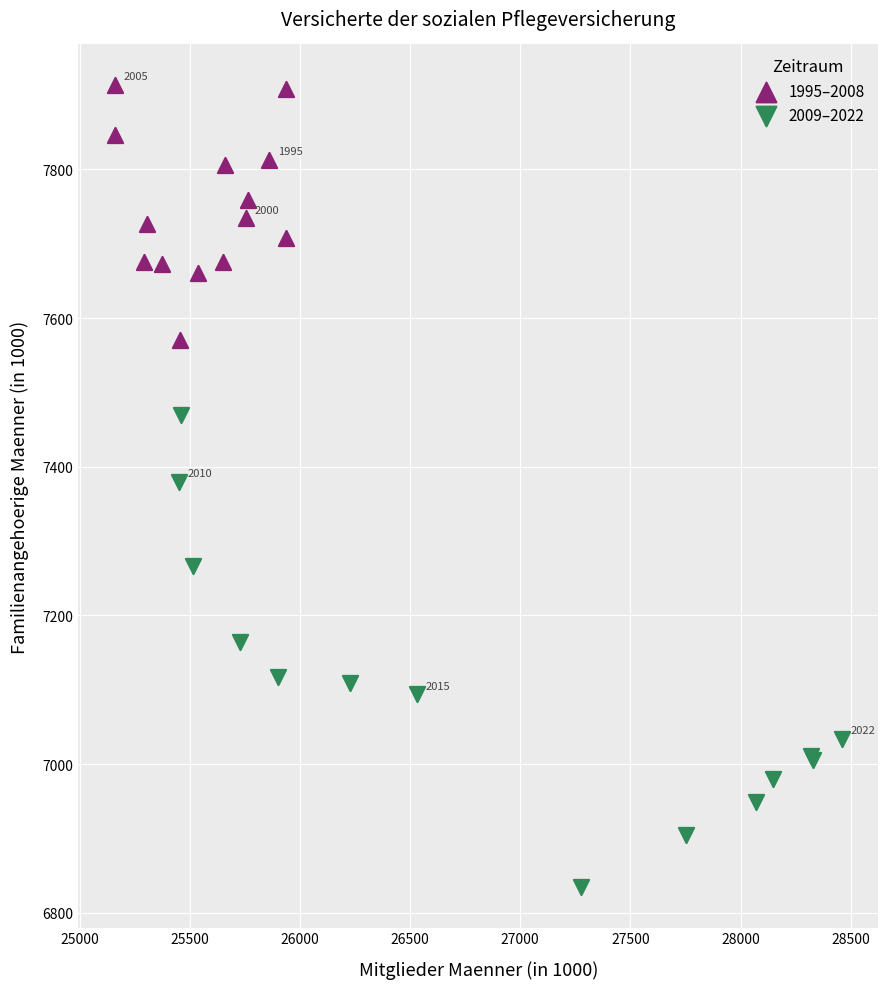

What are all the series names shown in the legend?

1995–2008, 2009–2022